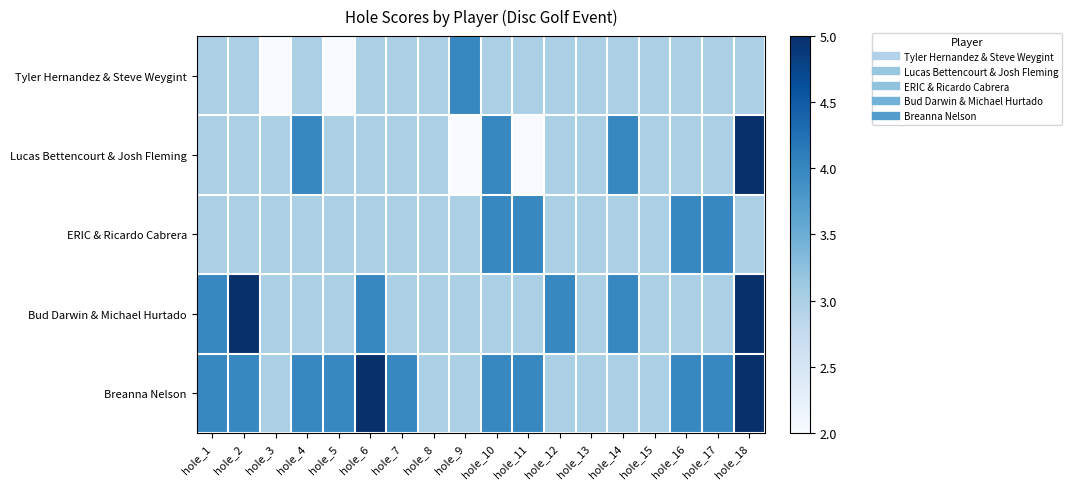

What is the minimum value shown in the chart?

2